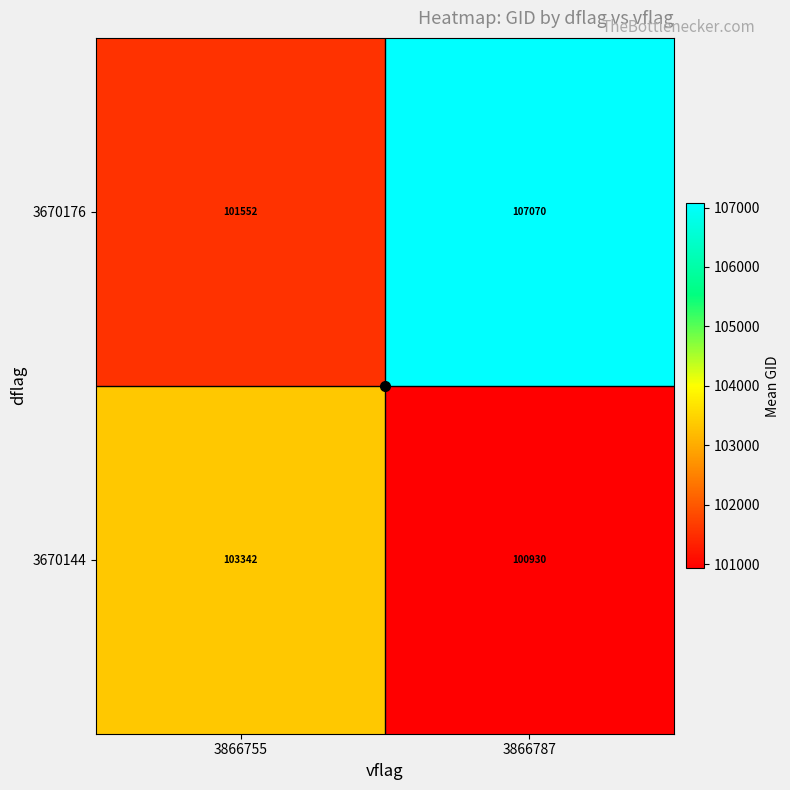

At 3866755, list the series in order from smallest to largest.

3670176, 3670144